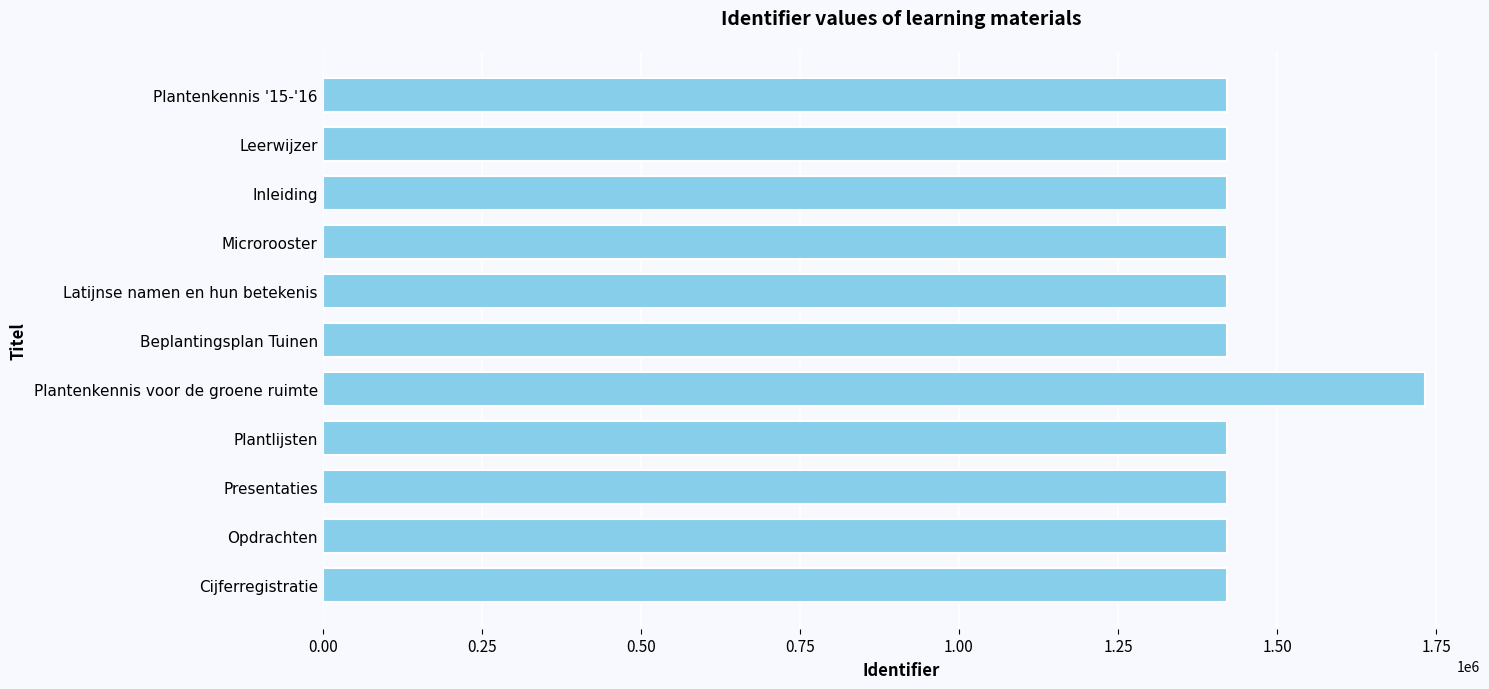

Approximately how many times larger is the value at Beplantingsplan Tuinen compared to Plantenkennis voor de groene ruimte?

0.8